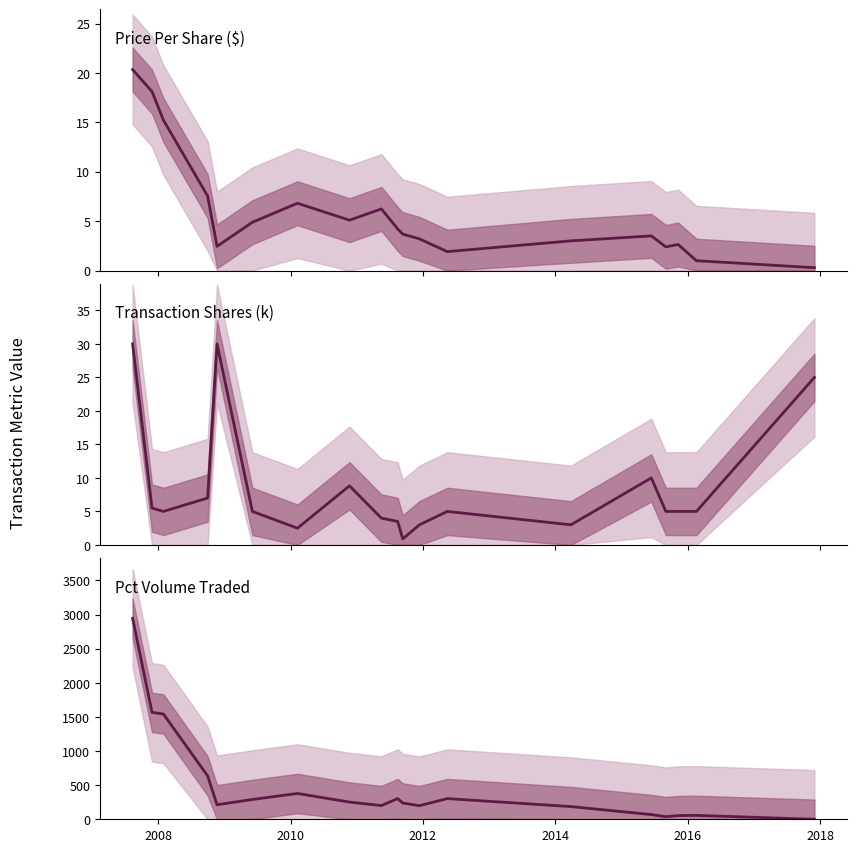

Rank the series by their maximum value, from lowest to highest.

transactionPricePerShare, transactionShares (thousands), pctVolumeTraded